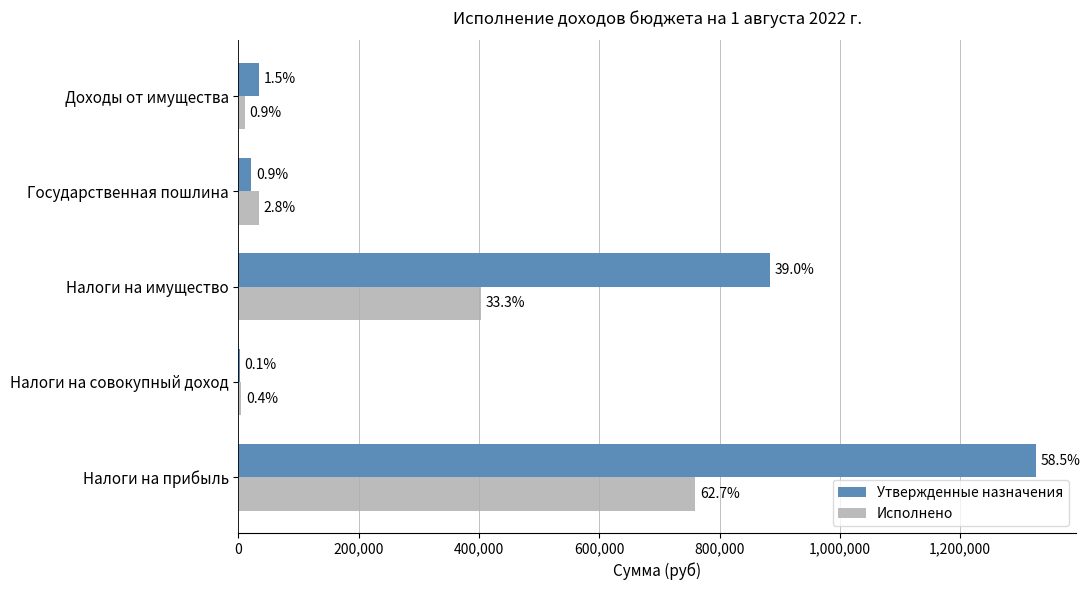

Reading left to right, extract all data points from this chart.

Утвержденные назначения: 1326000.0	1800.0	883000.0	21000.0	34600.0
Исполнено: 758993.0	4266.0	403738.7	33530.0	10675.6